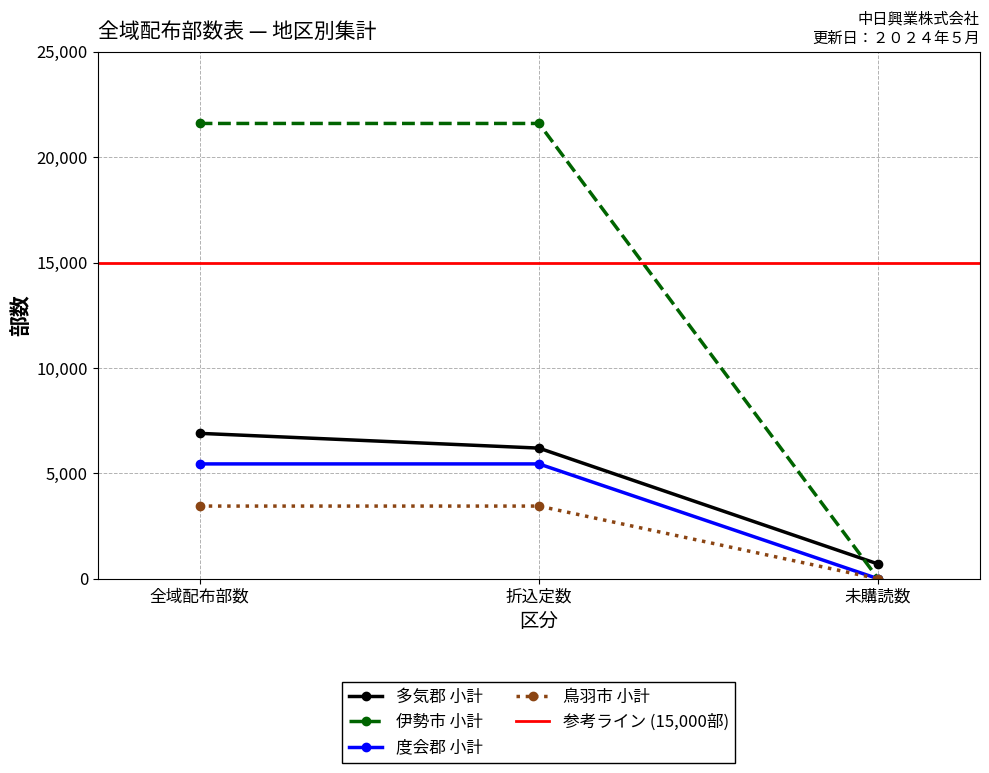

Between 折込定数 and 未購読数, which series saw the biggest shift?

伊勢市 小計